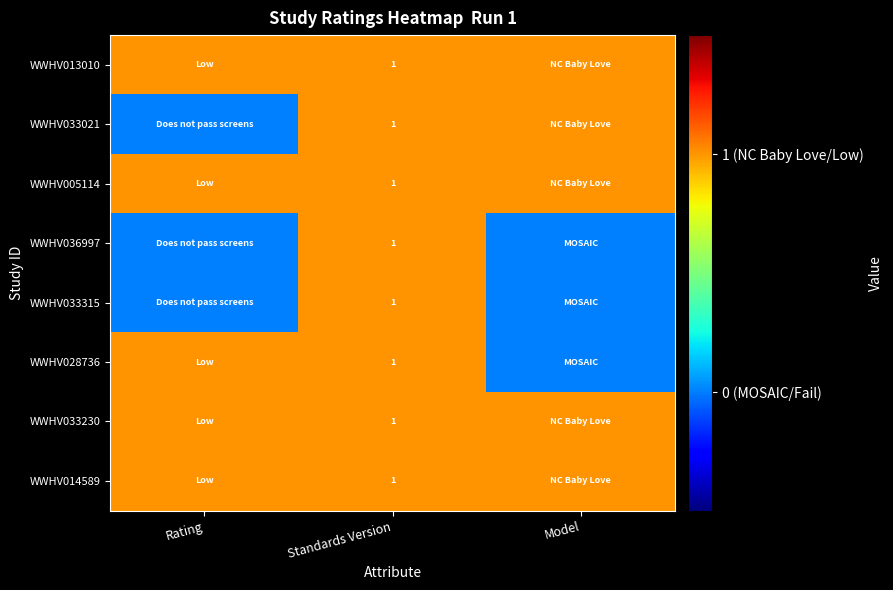

The value of WWHV028736 at Standards Version is 2. True or false?

False